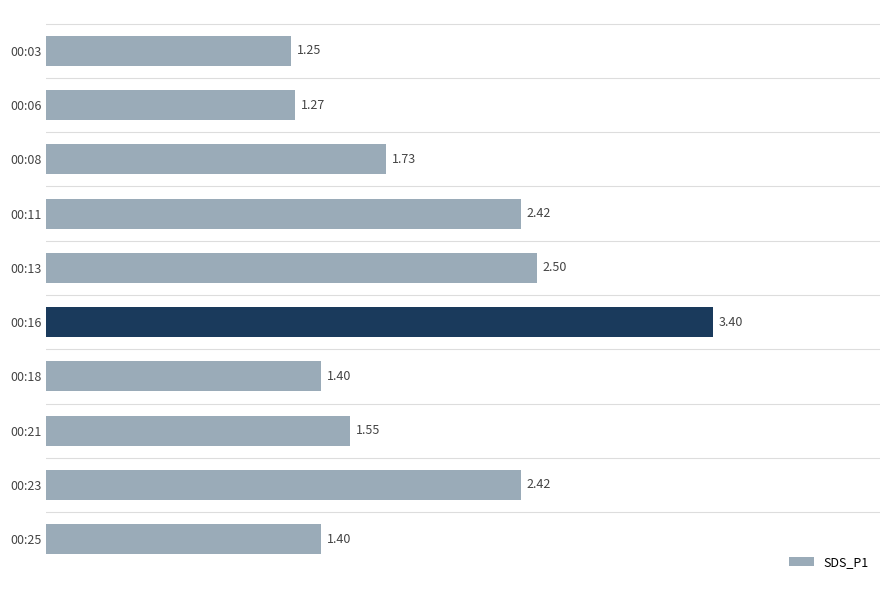

At which label is the value closest to 2?

00:08